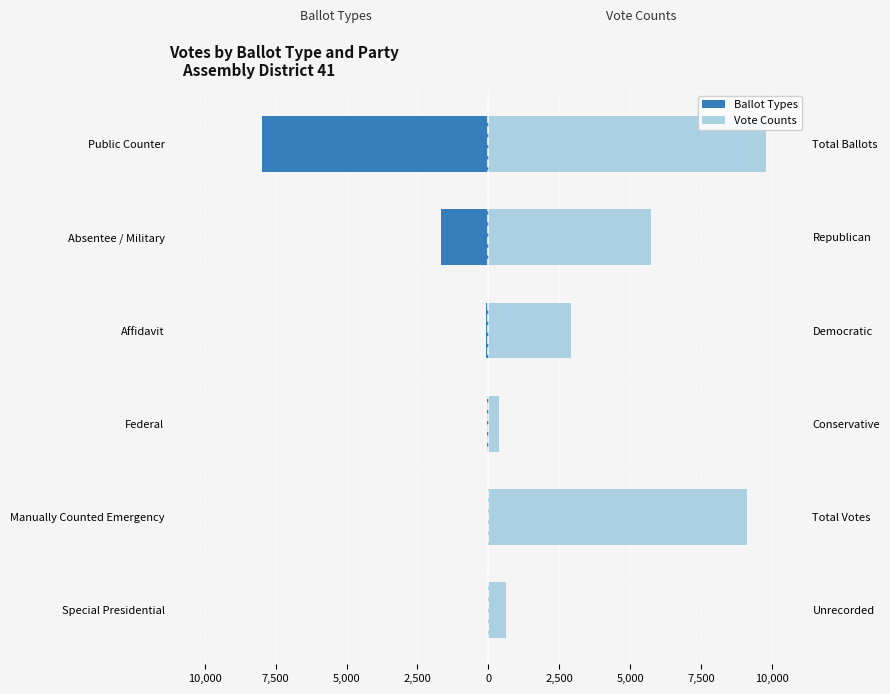

At how many categories does at least one series exceed -4664?

6